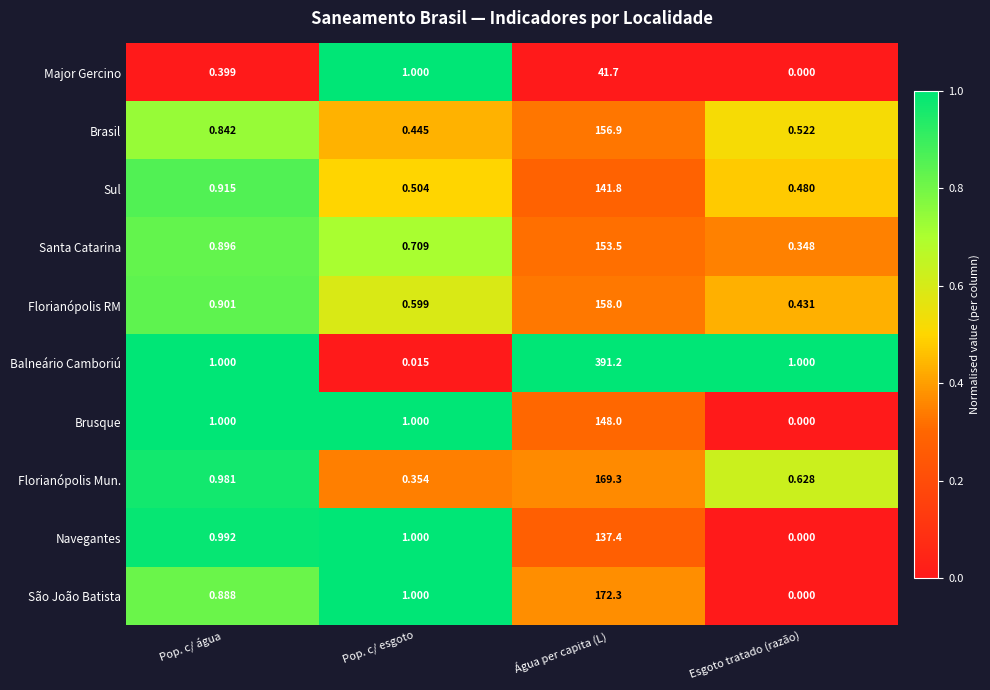

Which series changed the most between Pop. c/ água and Esgoto tratado (razão)?

Brusque